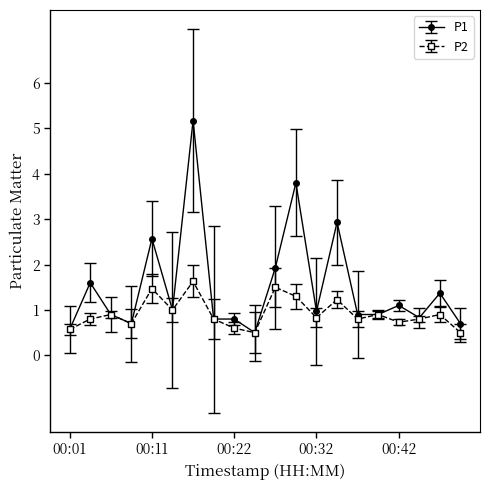

Which series has the largest total across all categories?

P1